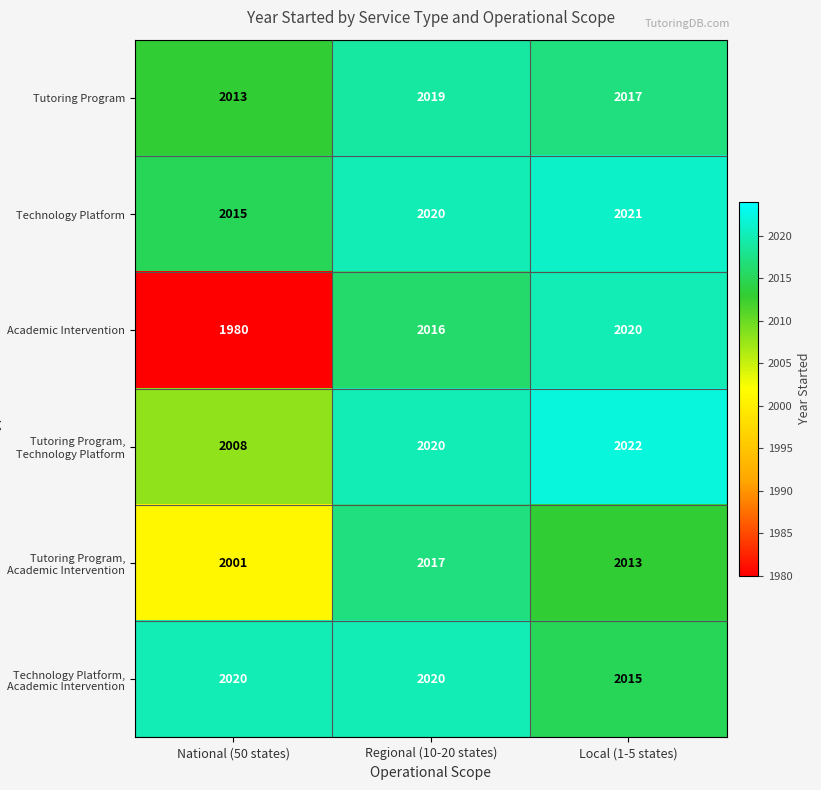

What is the difference between the Tutoring Program values at National (50 states) and Regional (10-20 states)?

6